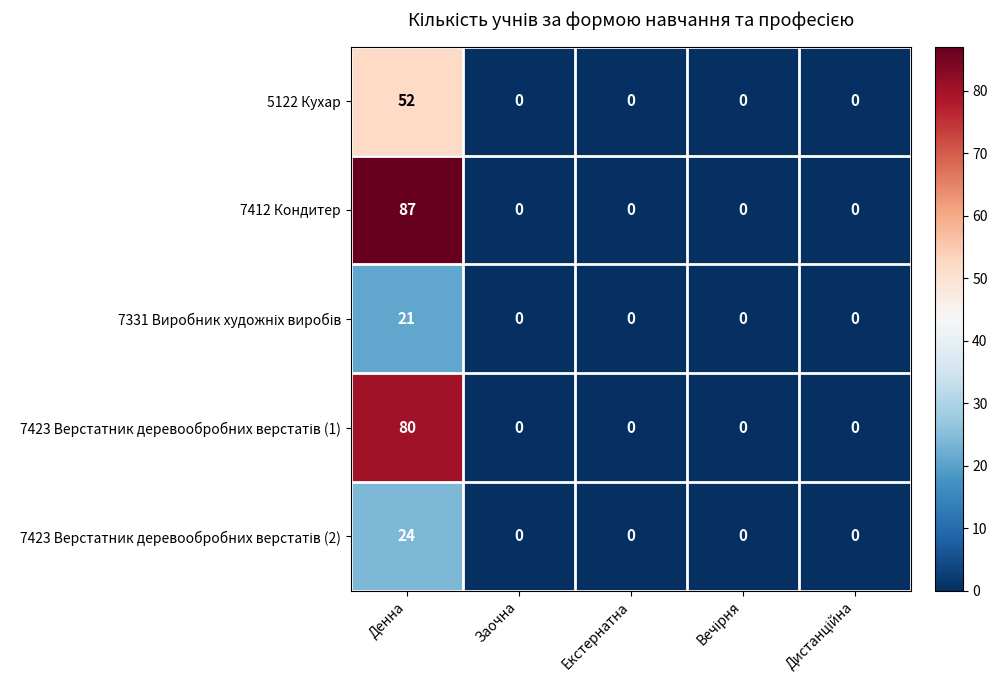

True or false: 5122 Кухар has a value of -25 at Екстернатна.

False